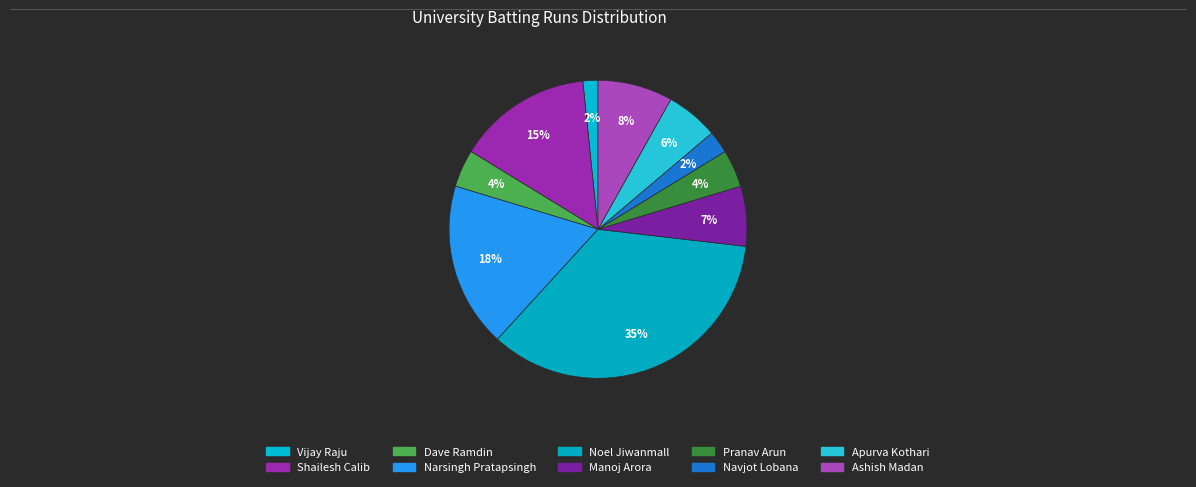

What percentage is the Apurva Kothari slice, to the nearest percent?

6%